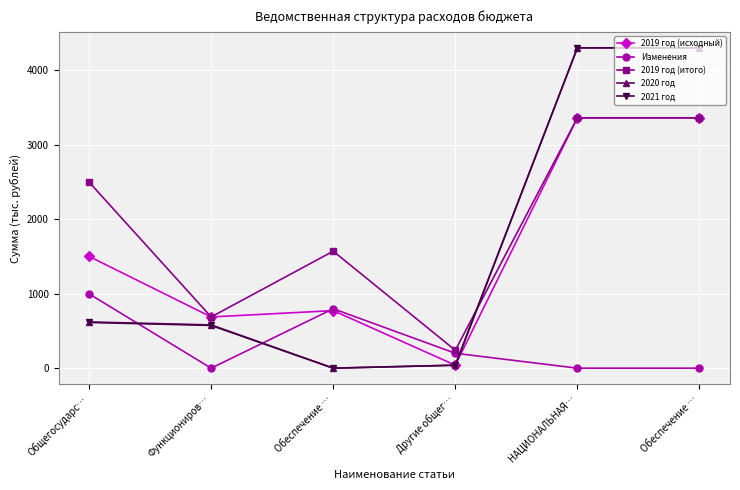

How many data points does each series have?

6